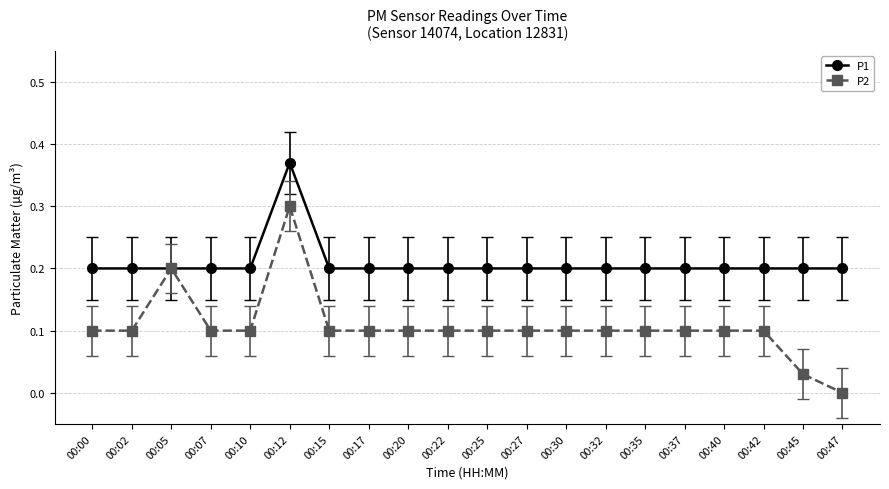

Where is P2 nearest to the value 0?

00:47